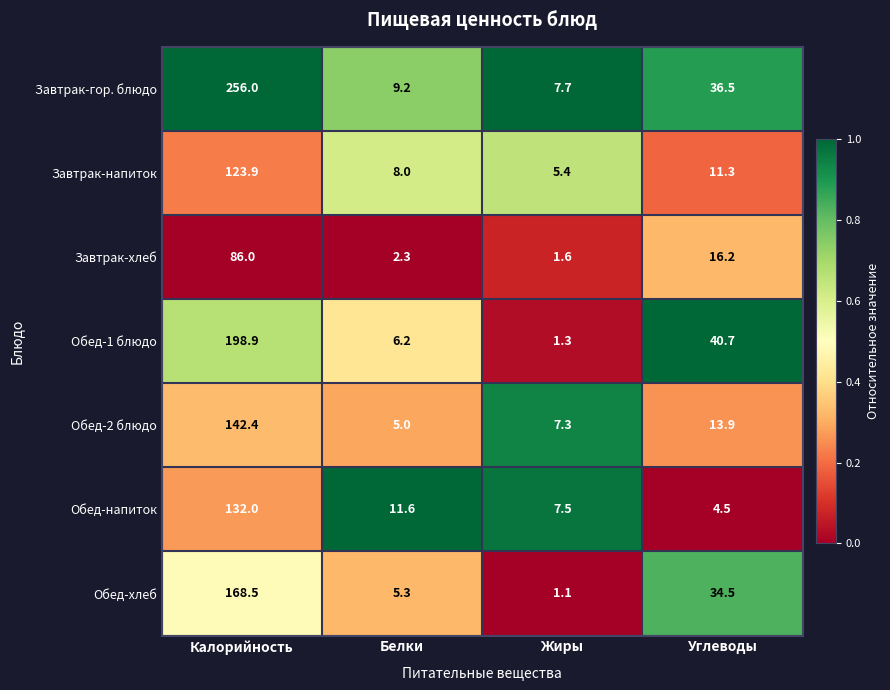

Where does the Обед-1 блюдо series first go above 40?

Калорийность